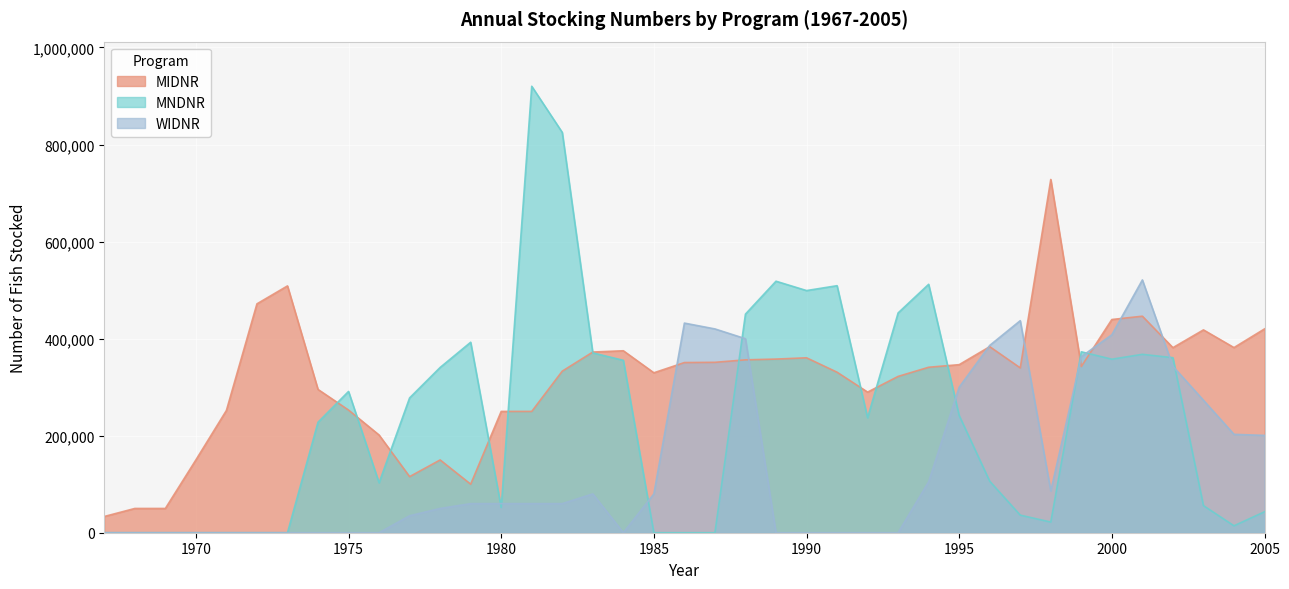

How many intersections are there between WIDNR and MIDNR?

8